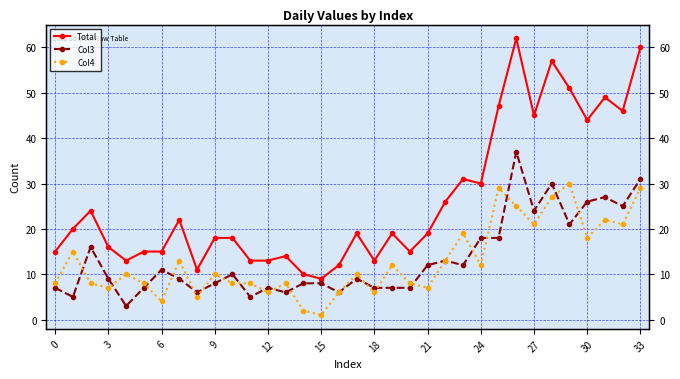

True or false: Col4 and Total intersect in this chart.

False